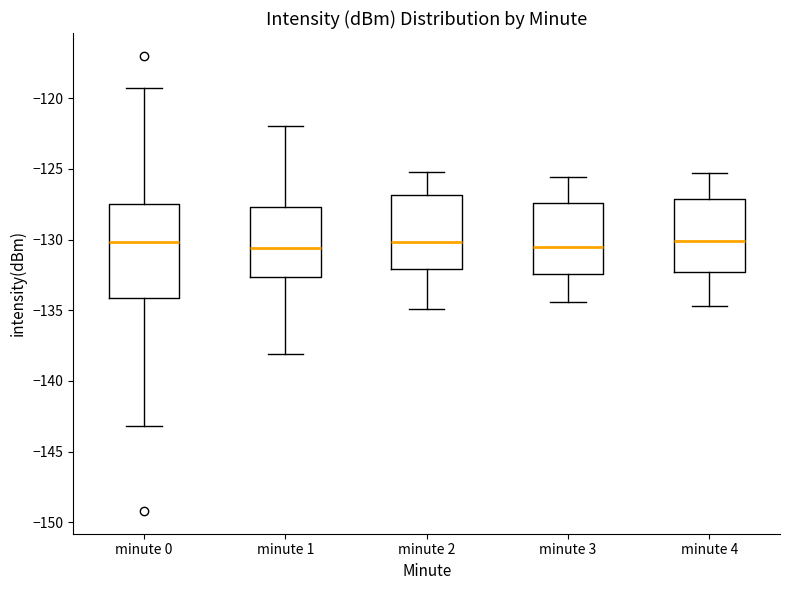

Which box is the tallest, from its lower edge to its upper edge?

minute 0